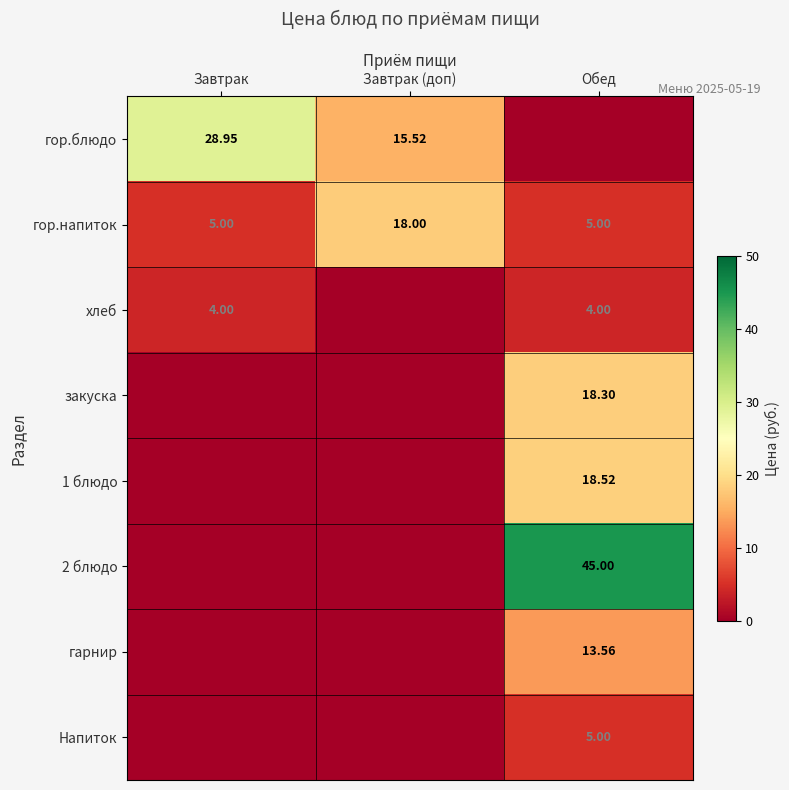

What is the total value across all series at Завтрак?

38.0